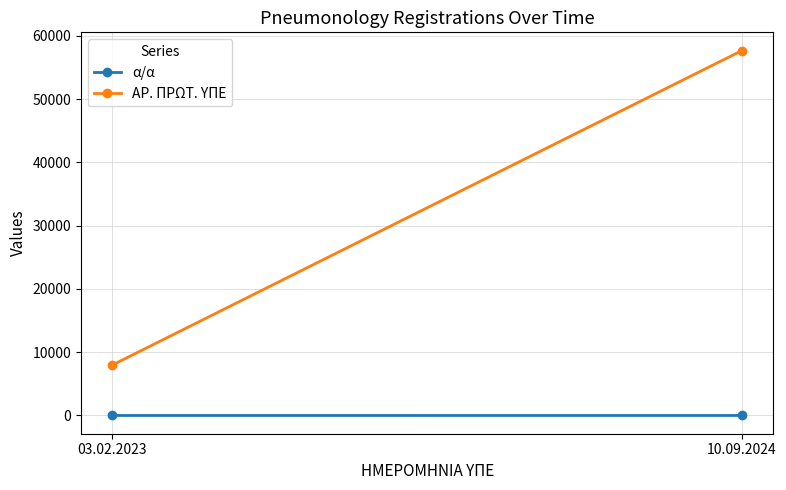

The value of α/α at 10.09.2024 is 3. True or false?

False